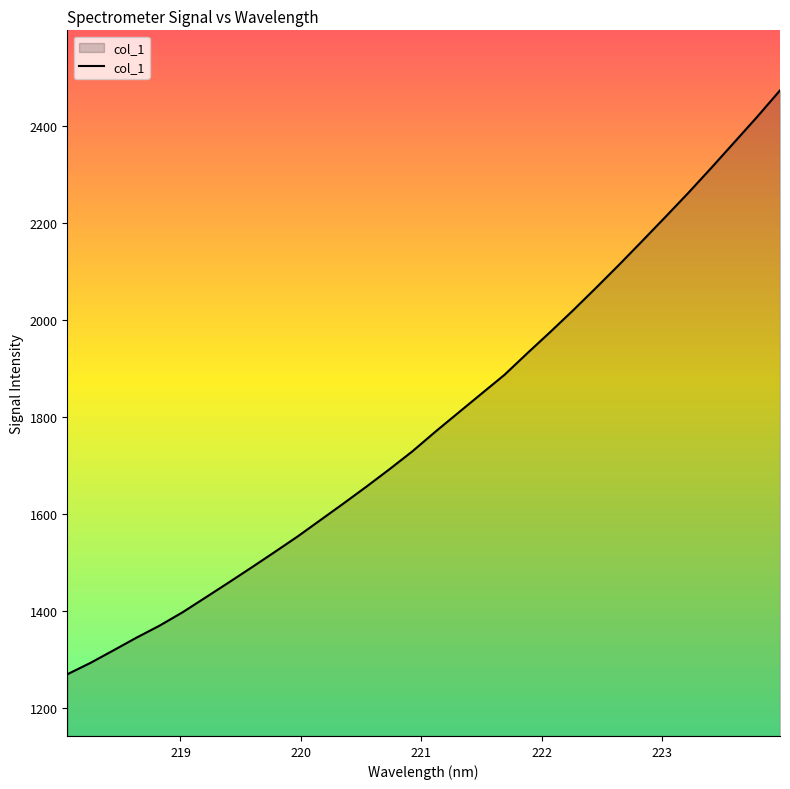

What is the smallest value displayed?

1270.4